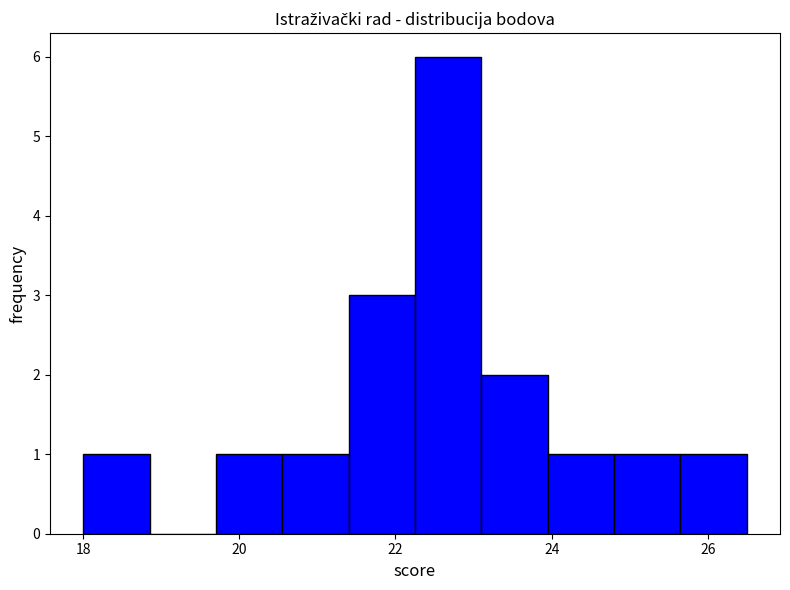

What is the height of the bar covering 20.55 to 21.40 on the x-axis? Neither the bar edges nor the heights are printed on the chart, so give them approximately, as read against the axes.

1